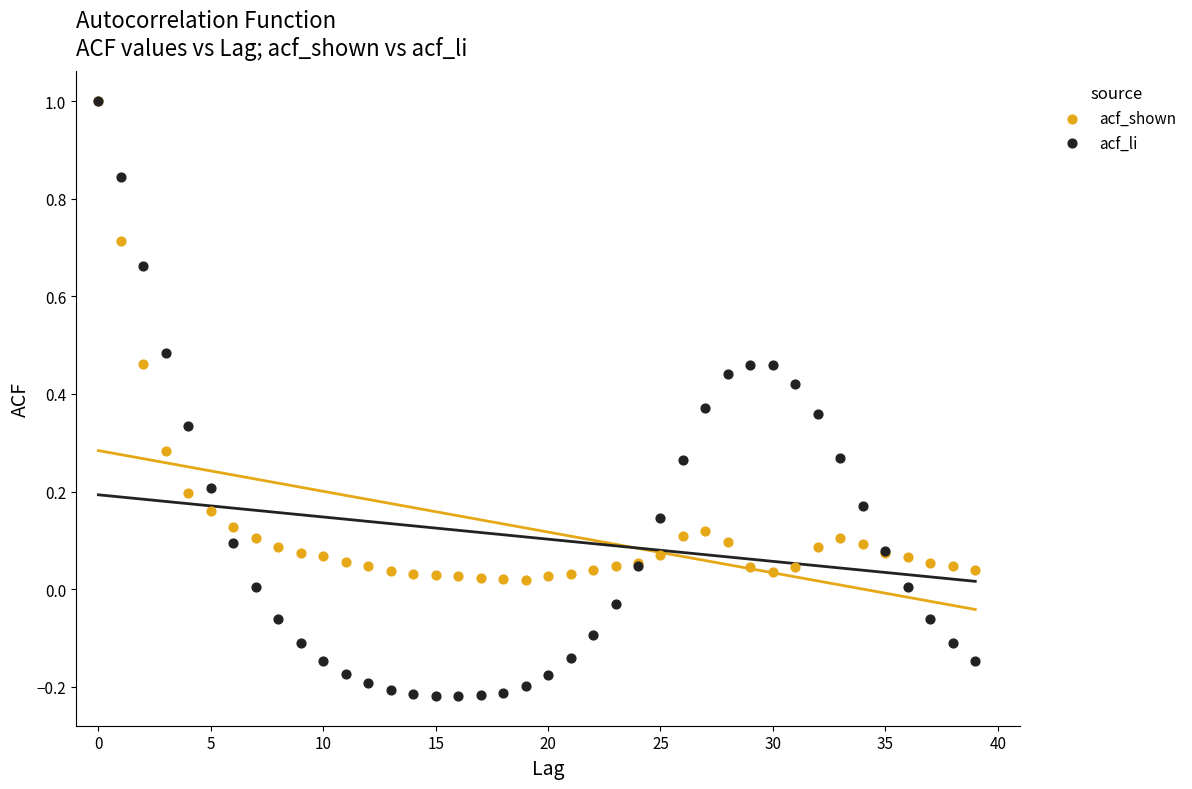

Which series contains the lowest Y value?

acf_li